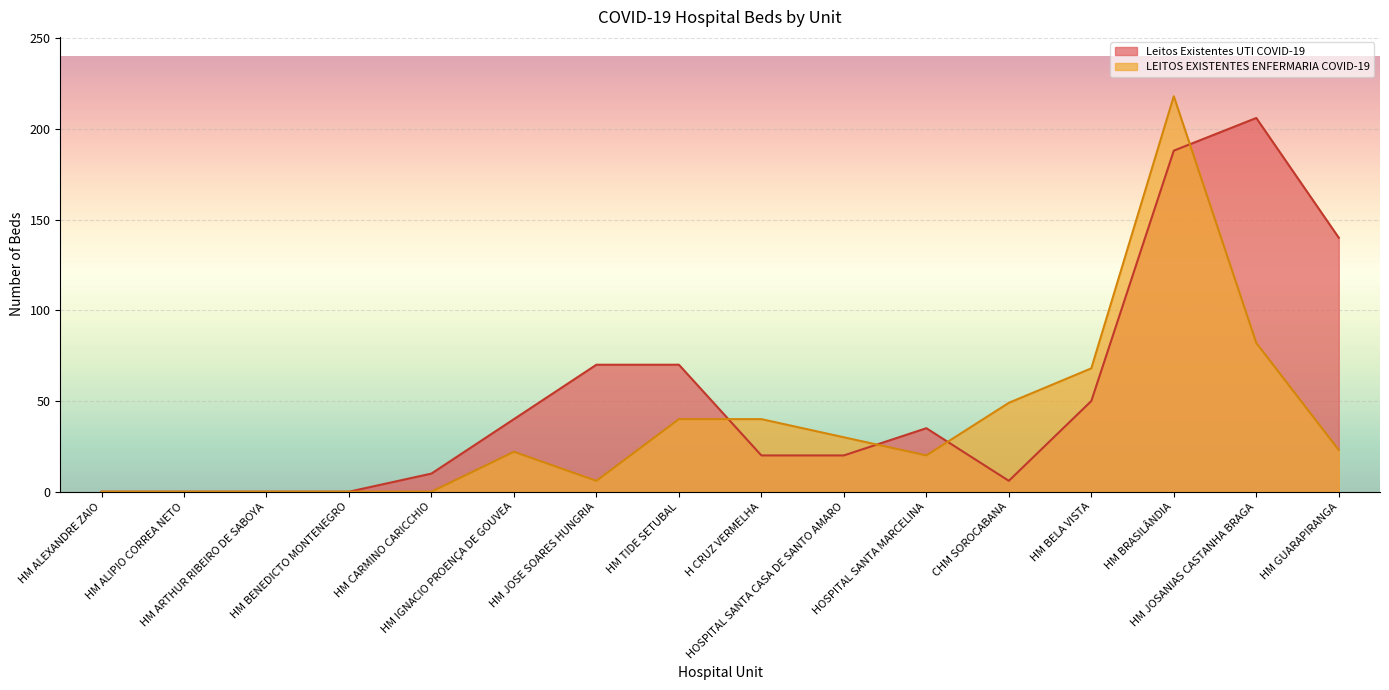

Which category has the highest value across all series?

HM BRASILÂNDIA